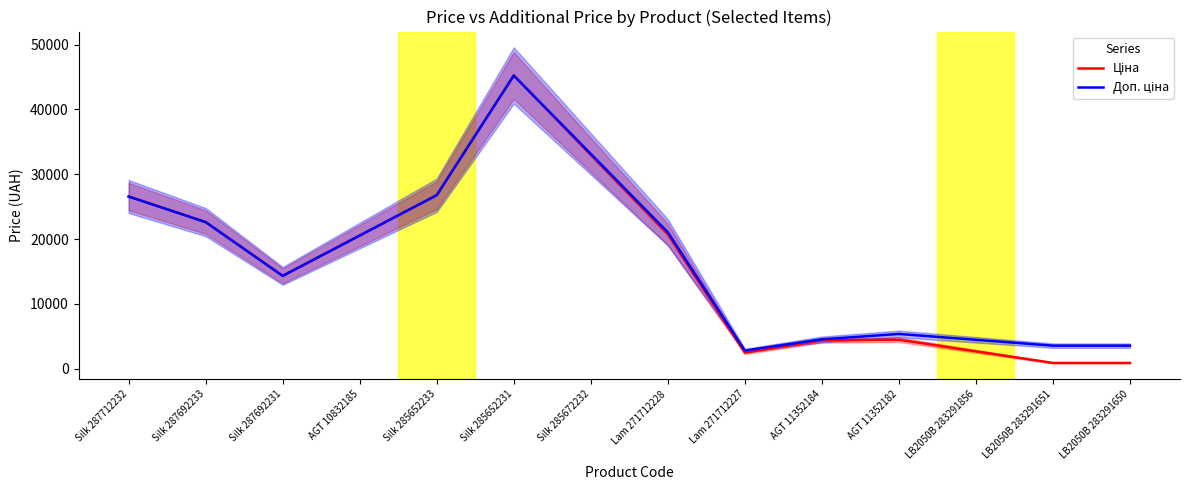

What position from the right is AGT 10832185?

11